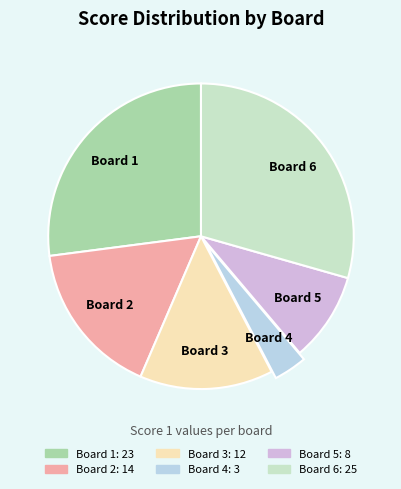

Count the number of slices in the pie.

6